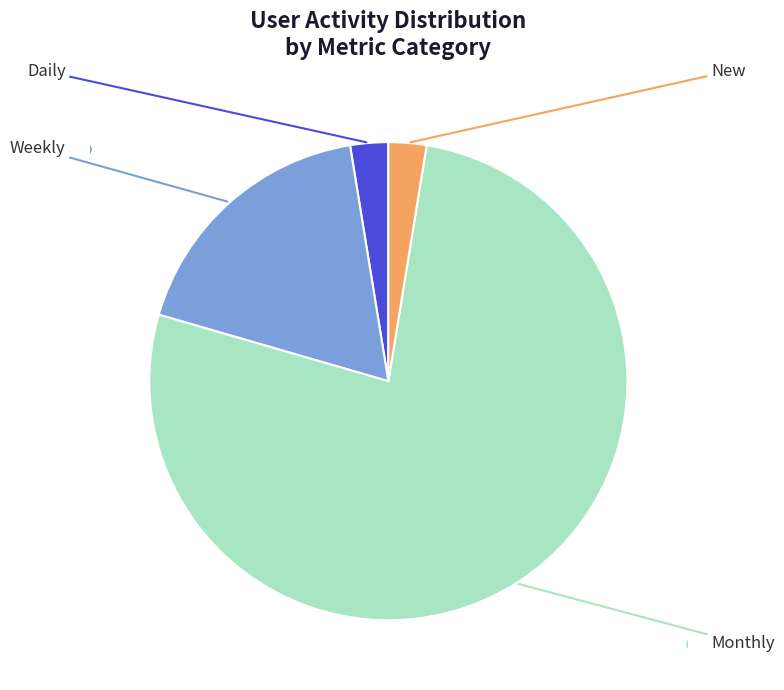

Does any single category account for the majority?

Yes